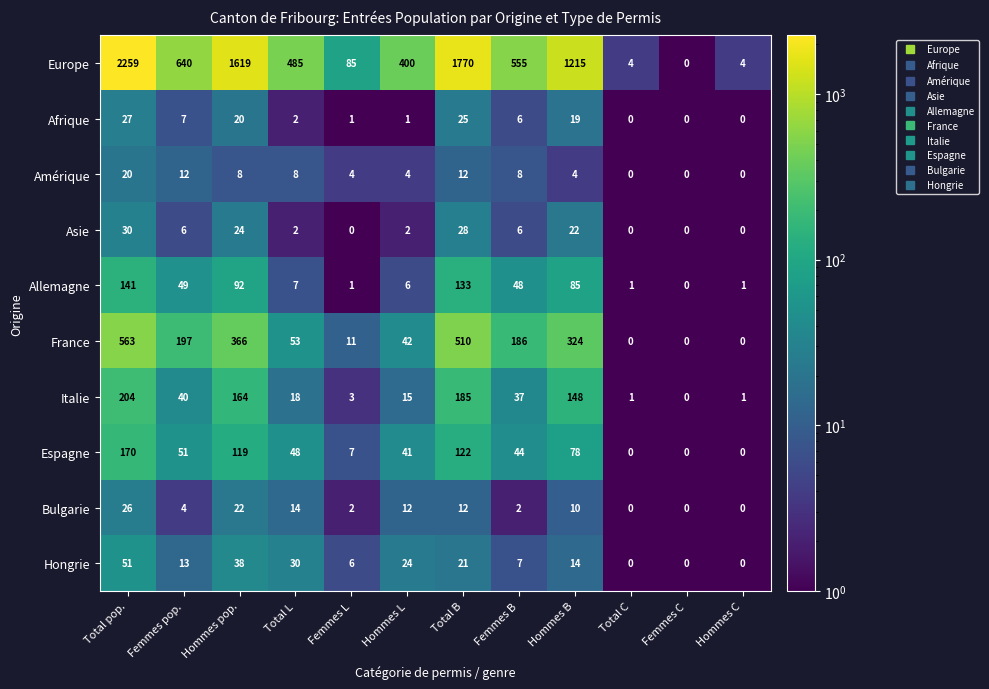

At how many categories does at least one series exceed 952?

4